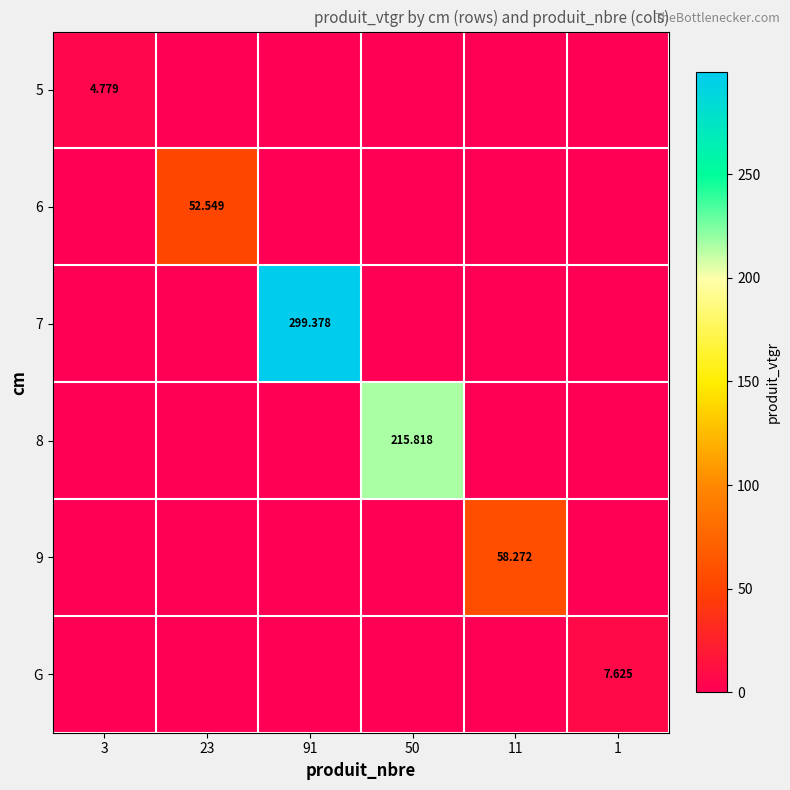

Between 3 and 91, which series saw the biggest shift?

7